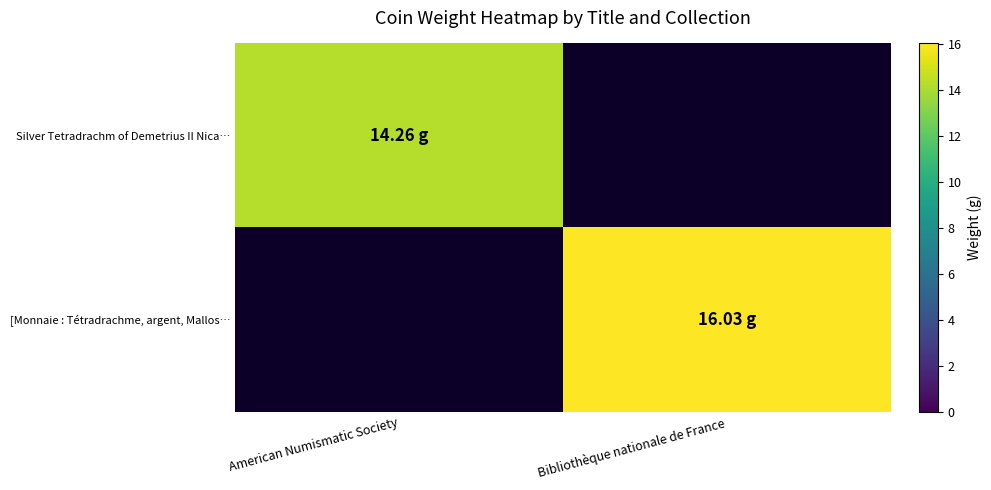

What is the total value across all series at Bibliothèque nationale de France?

16.0